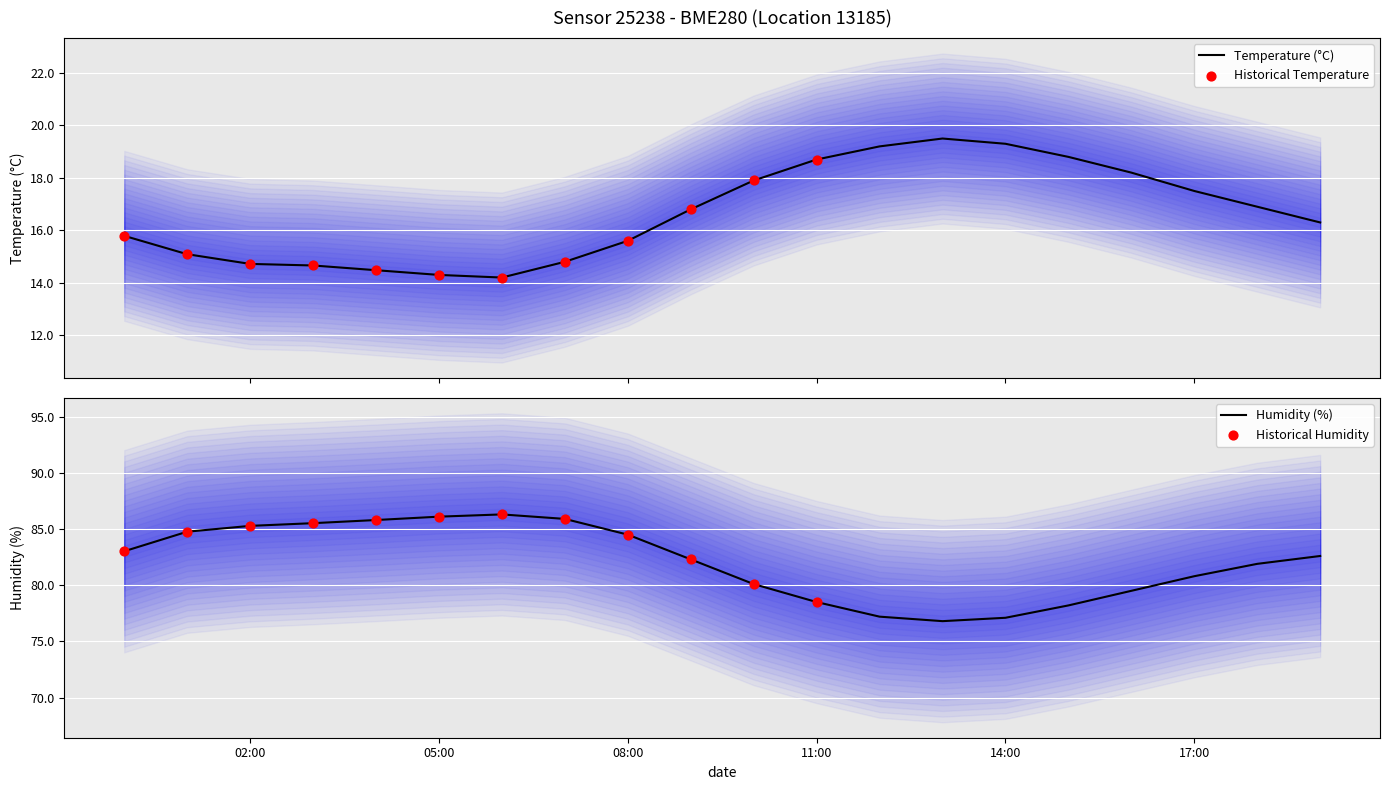

At how many categories does at least one series exceed 65?

20